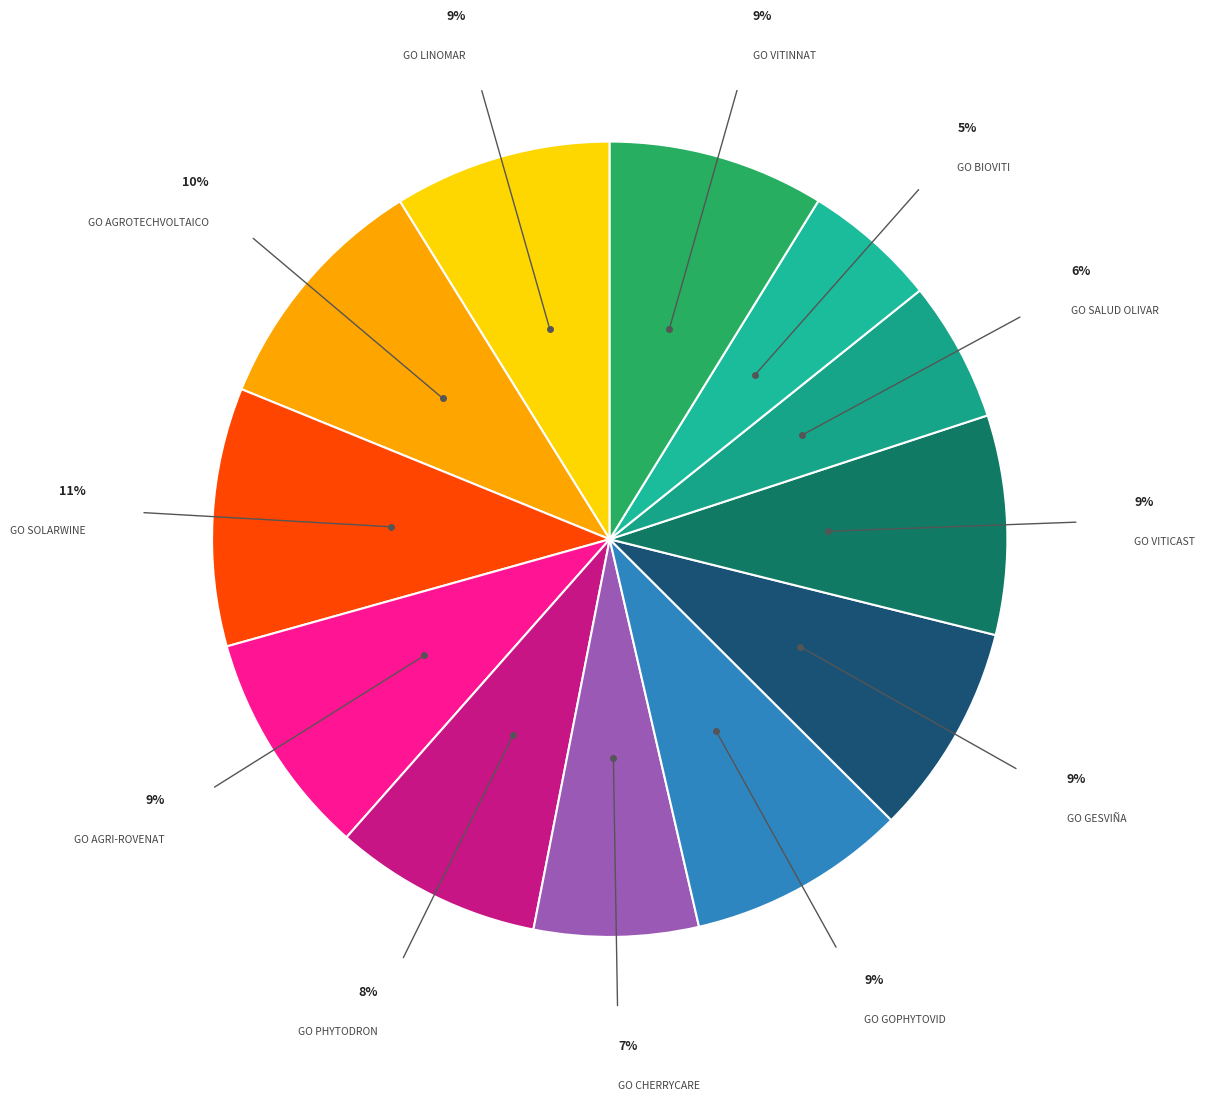

How many segments does this pie chart have?

12